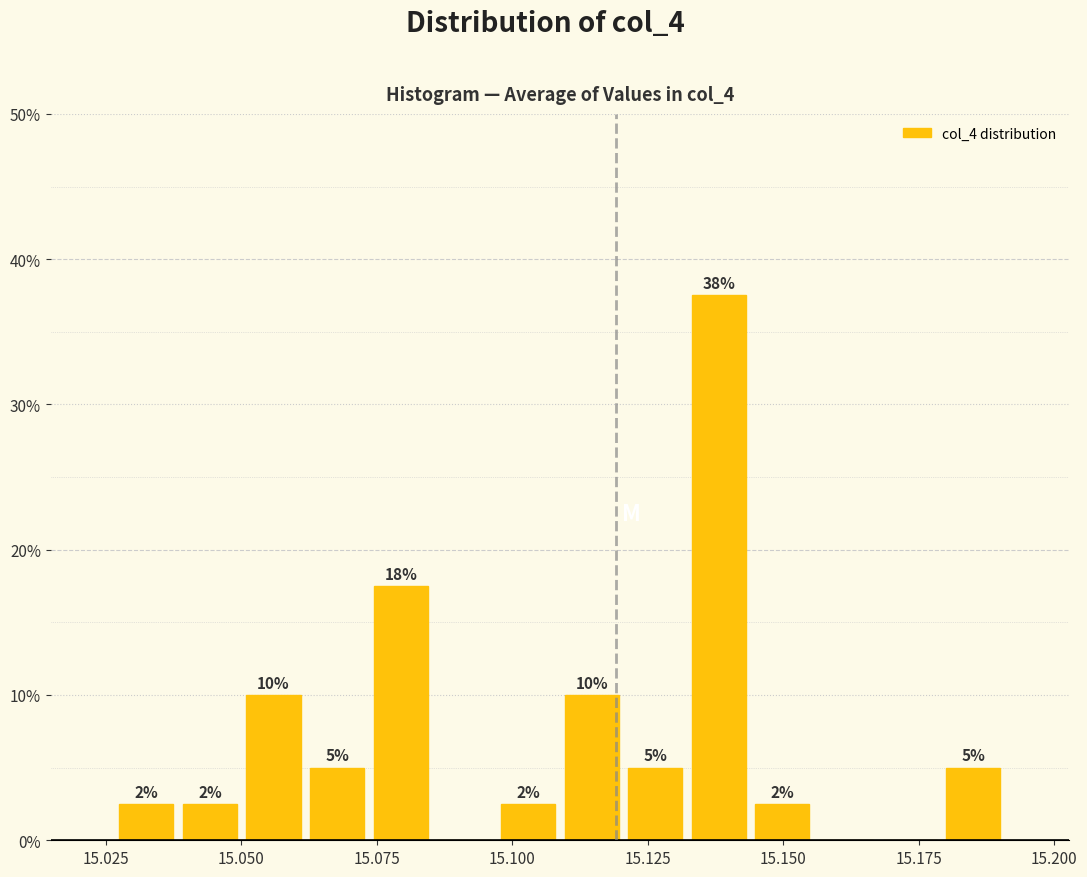

Read against the x-axis, roughly where is the centre of the tallest bar?

15.140